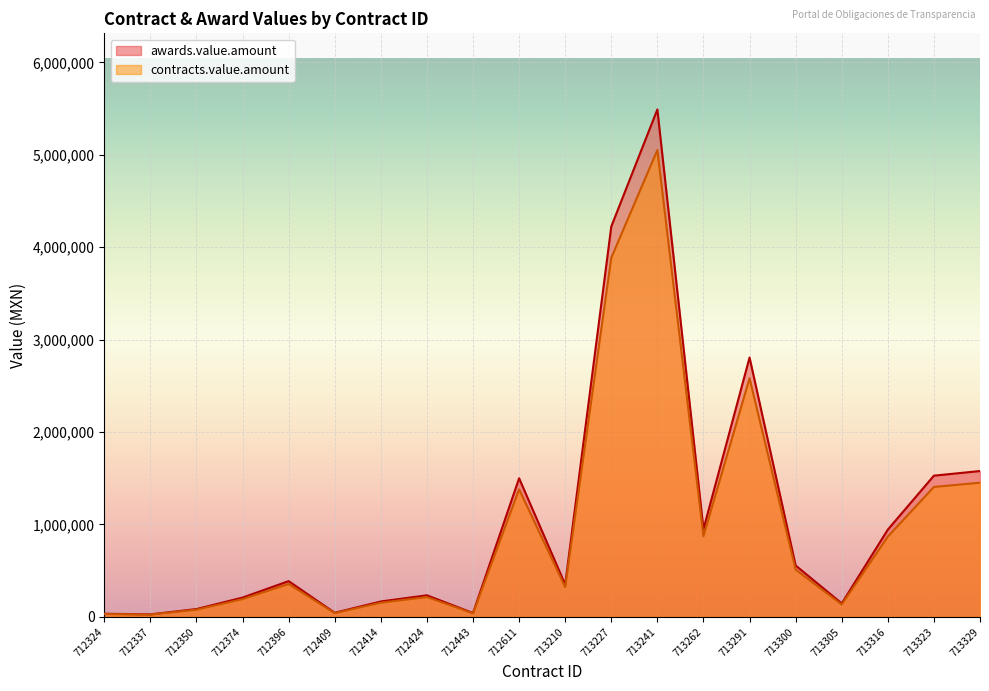

What is the sum of the awards.value.amount values at 712414 and 713305?

313282.0